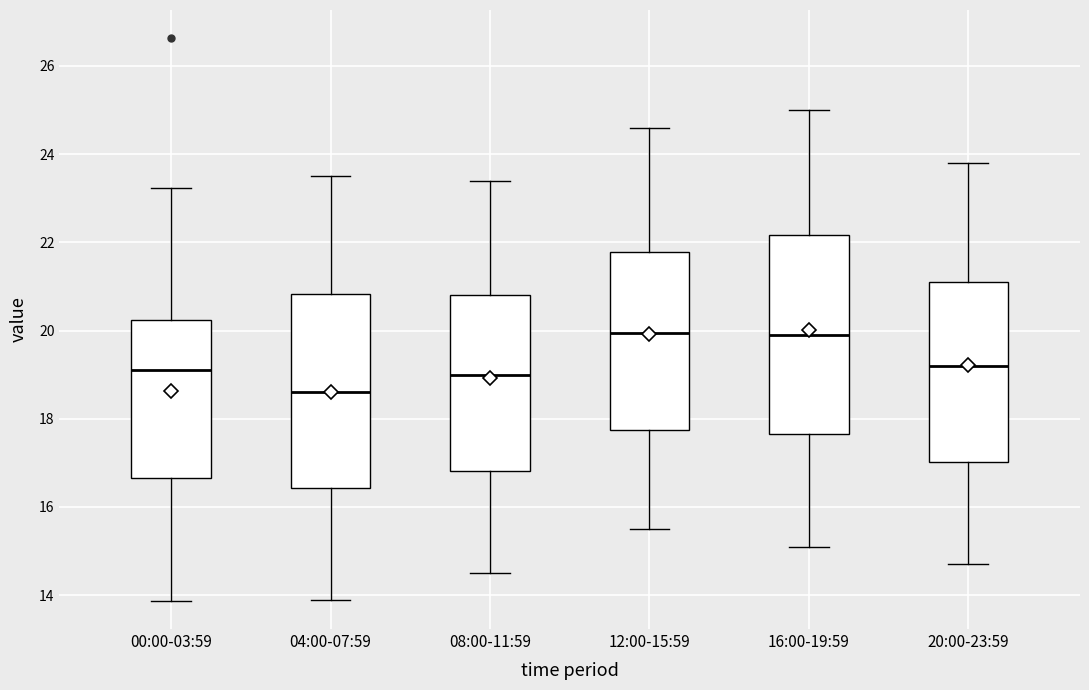

Reading left to right, read every box against the y-axis: the position of its median line, the range the box covers, and the ends of its whiskers. The values are not printed on the chart, so give them approximately, as read against the axis.

00:00-03:59: median 19.2, box 16.6 to 20.2, whiskers 13.8 to 23.2
04:00-07:59: median 18.6, box 16.4 to 20.8, whiskers 14.0 to 23.6
08:00-11:59: median 19.0, box 16.8 to 20.8, whiskers 14.6 to 23.4
12:00-15:59: median 20.0, box 17.8 to 21.8, whiskers 15.6 to 24.6
16:00-19:59: median 20.0, box 17.6 to 22.2, whiskers 15.2 to 25.0
20:00-23:59: median 19.2, box 17.0 to 21.2, whiskers 14.8 to 23.8